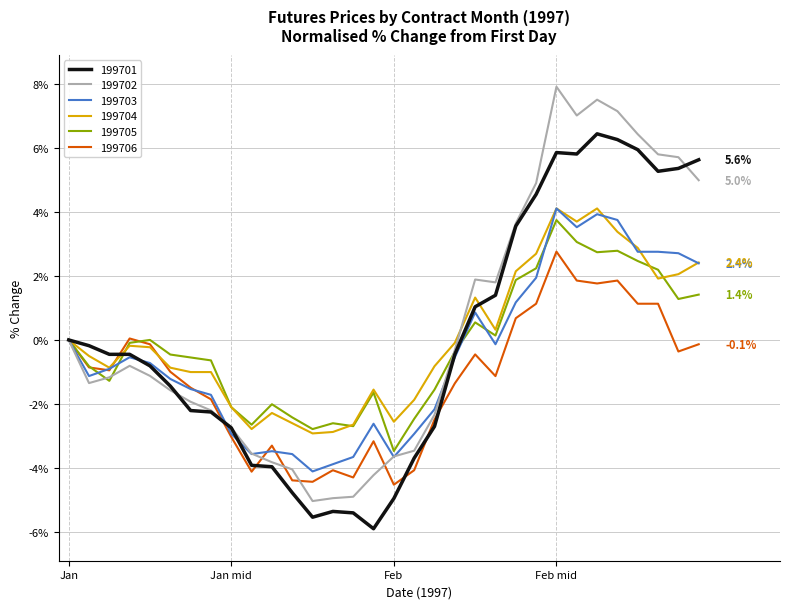

Which series has the largest range (max minus min)?

199702